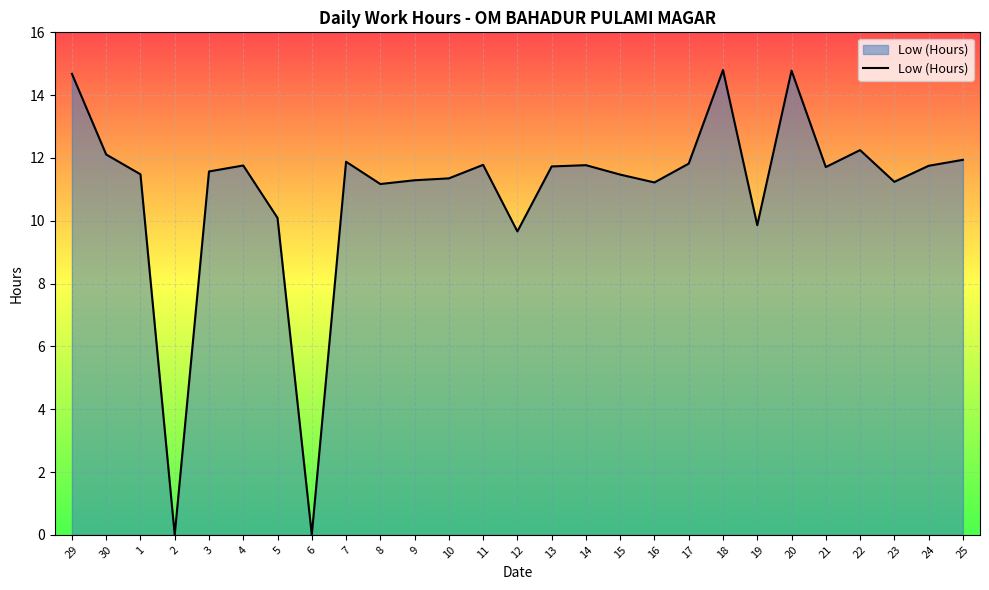

Where does the data first go above 11?

29